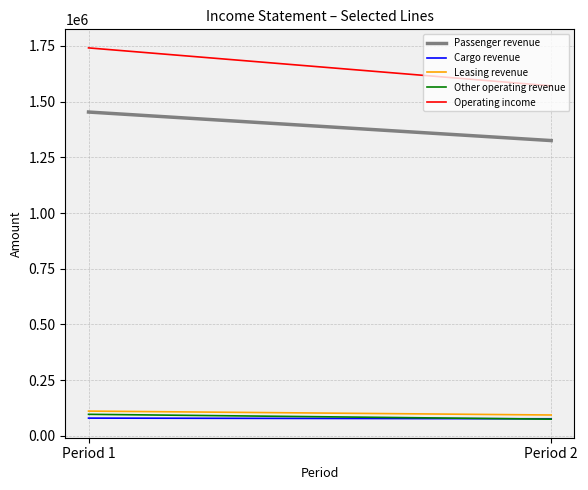

What are all the series names shown in the legend?

Passenger revenue, Cargo revenue, Leasing revenue, Other operating revenue, Operating income